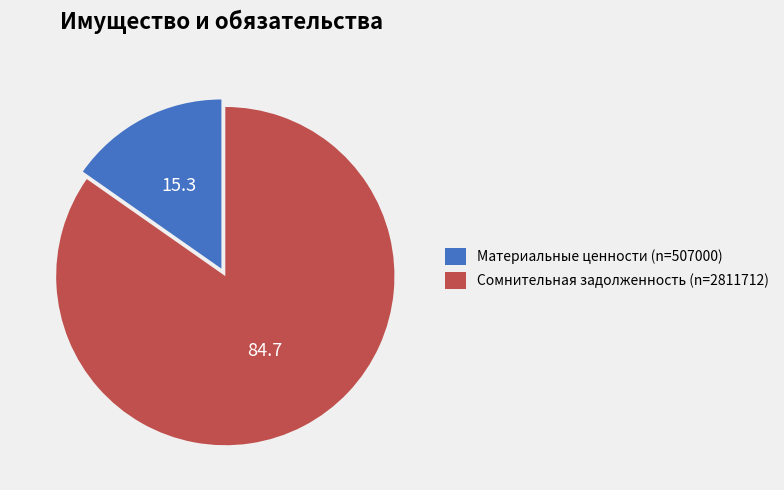

Do Сомнительная задолженность (n=2811712) and Материальные ценности (n=507000) together represent more than half of the pie?

Yes